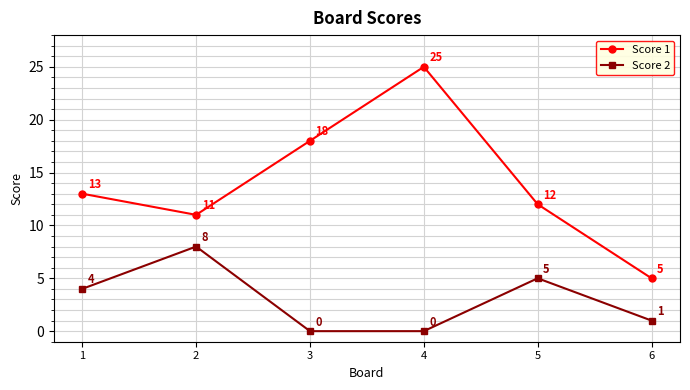

Is it true that Score 2 equals 0 at 6?

False